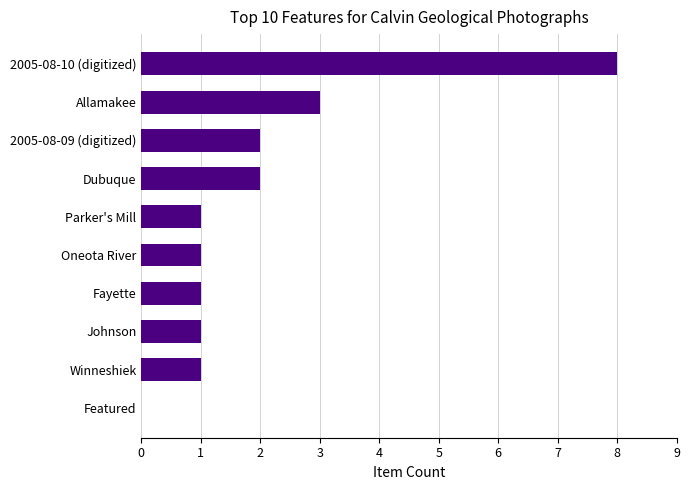

What is the average value?

2